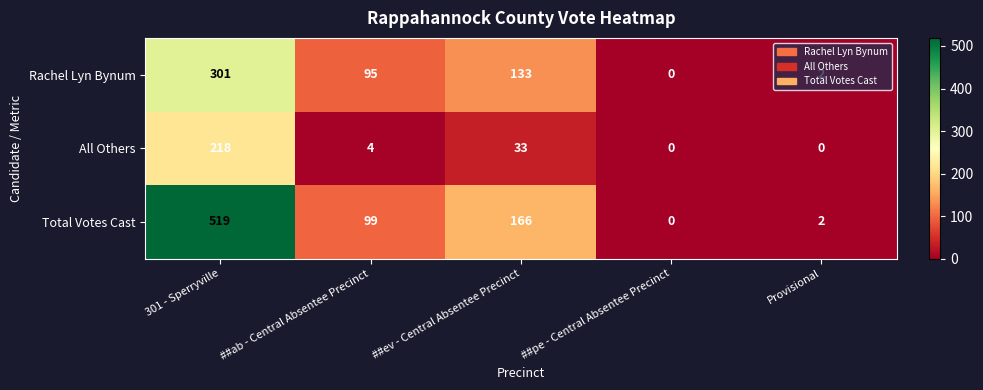

What is the average value of the Rachel Lyn Bynum series?

106